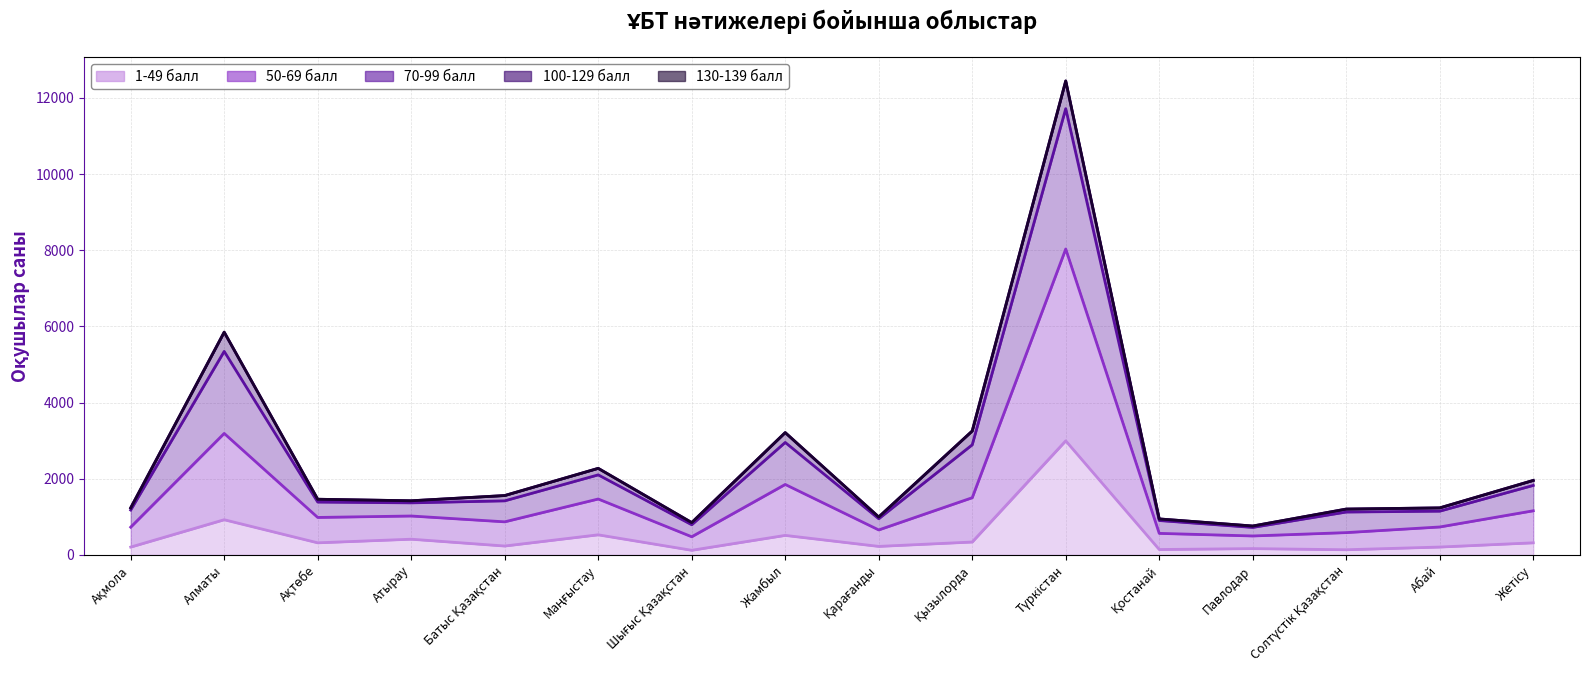

Is it true that 70-99 балл equals 285 at Шығыс Қазақстан?

False